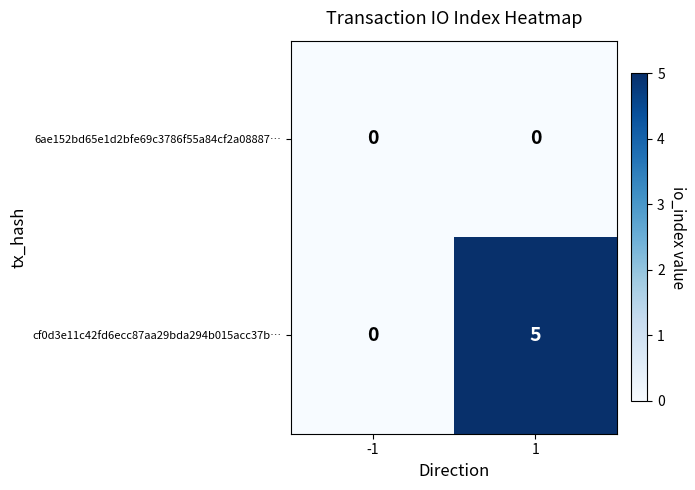

The cf0d3e11c42fd6ecc87aa29bda294b015acc37b… series shows 5 at 1. True or false?

True